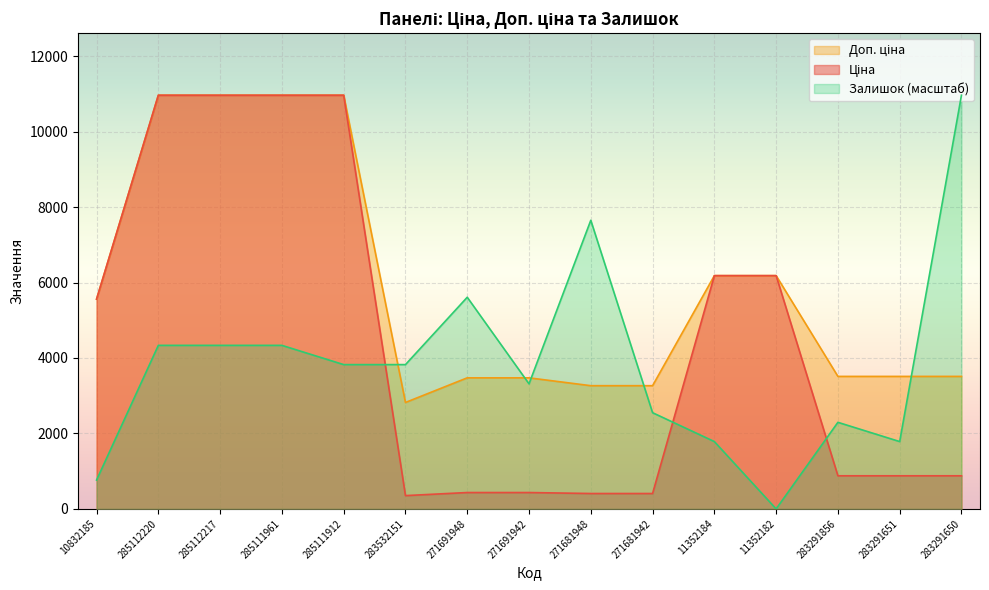

At which label does Доп. ціна reach its peak?

285112220